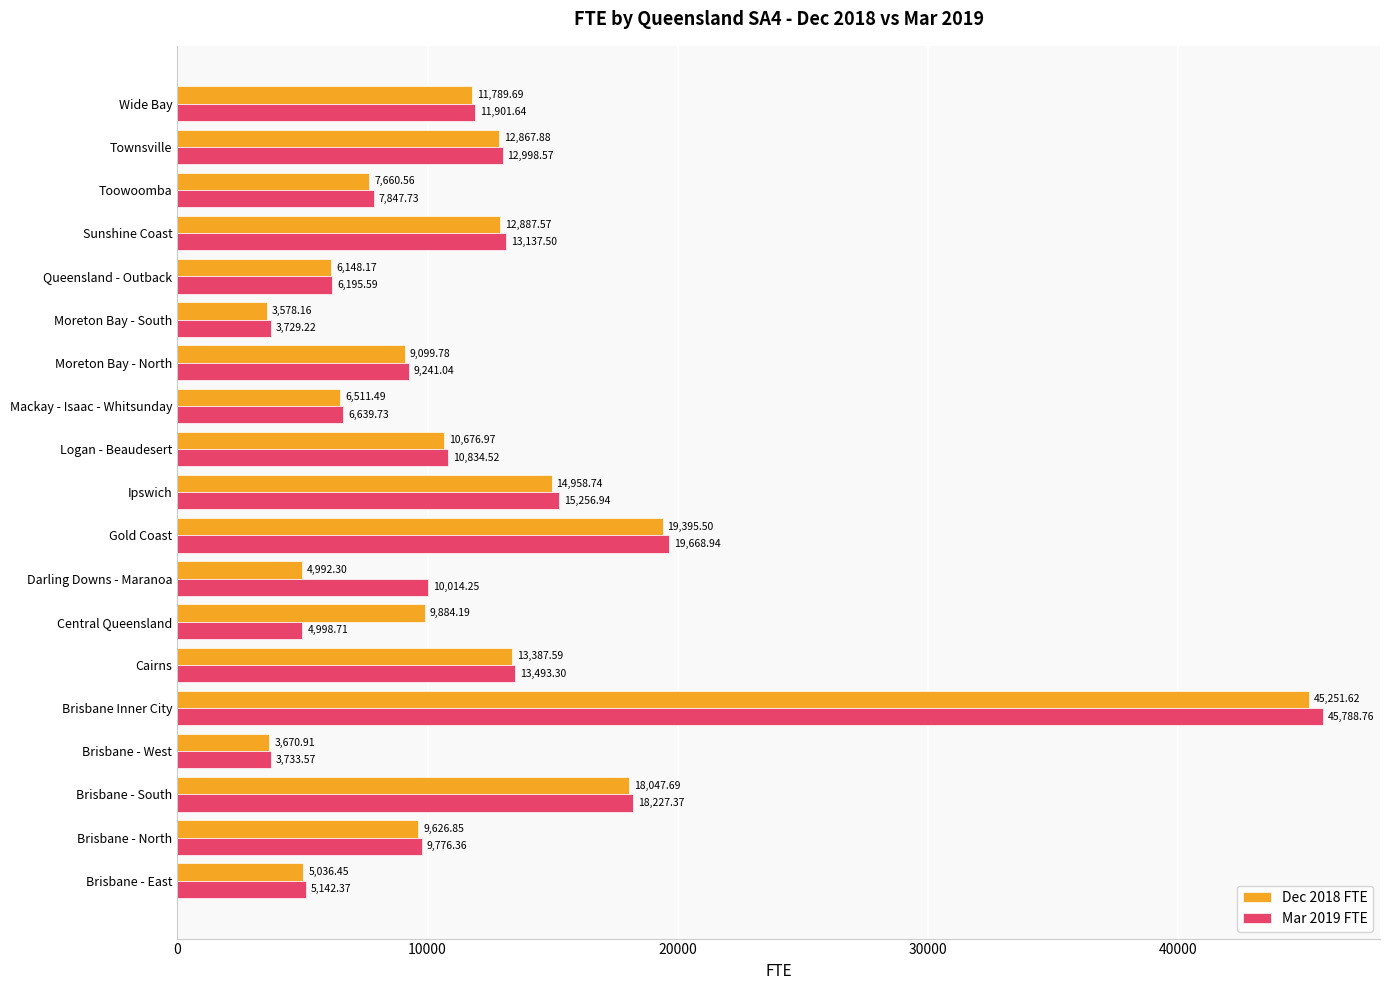

Where is Dec 2018 FTE nearest to the value 24414?

Gold Coast